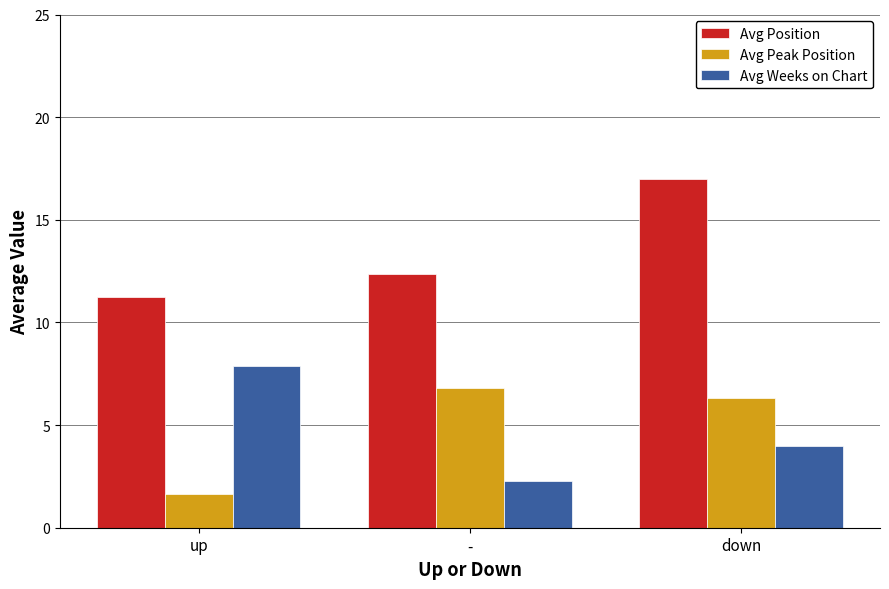

At which label is Avg Position closest to 14?

-